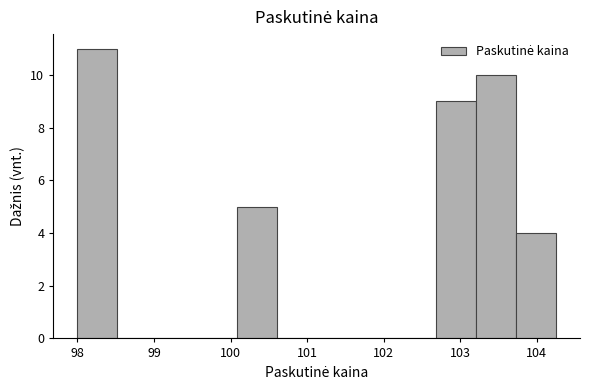

Reading left to right, list every bar in this chart as the range it spans on the x-axis followed by its height. Neither the bar edges nor the heights are printed on the chart, so give them approximately, as read against the axes.

98.0 to 98.5: 11
98.5 to 99.0: 0
99.0 to 99.6: 0
99.6 to 100.1: 0
100.1 to 100.6: 5
100.6 to 101.1: 0
101.1 to 101.6: 0
101.6 to 102.2: 0
102.2 to 102.7: 0
102.7 to 103.2: 9
103.2 to 103.7: 10
103.7 to 104.3: 4